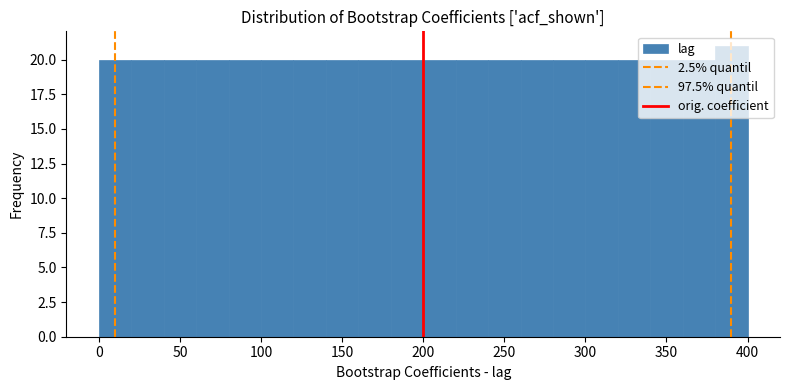

Which range on the x-axis has the tallest bar?

380 to 400